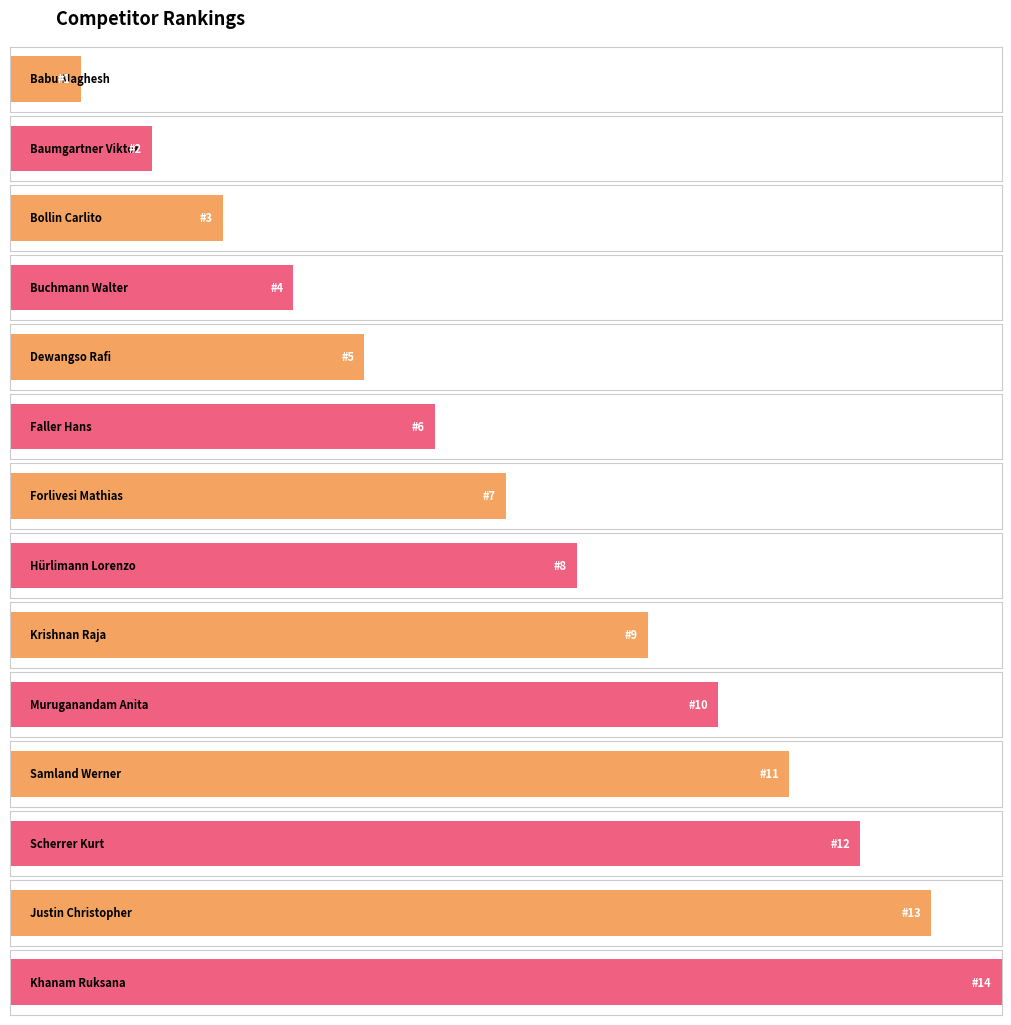

Reading right to left, transcribe all the data shown in this chart.

Khanam Ruksana=14	Justin Christopher=13	Scherrer Kurt=12	Samland Werner=11	Muruganandam Anita=10	Krishnan Raja=9	Hürlimann Lorenzo=8	Forlivesi Mathias=7	Faller Hans=6	Dewangso Rafi=5	Buchmann Walter=4	Bollin Carlito=3	Baumgartner Viktor=2	Babu Maghesh=1